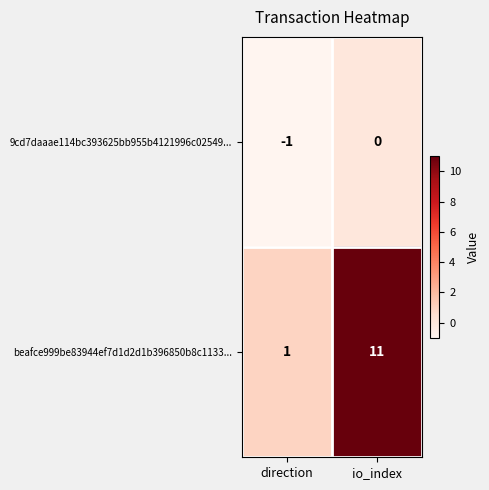

Which category has the lowest value across all series?

direction